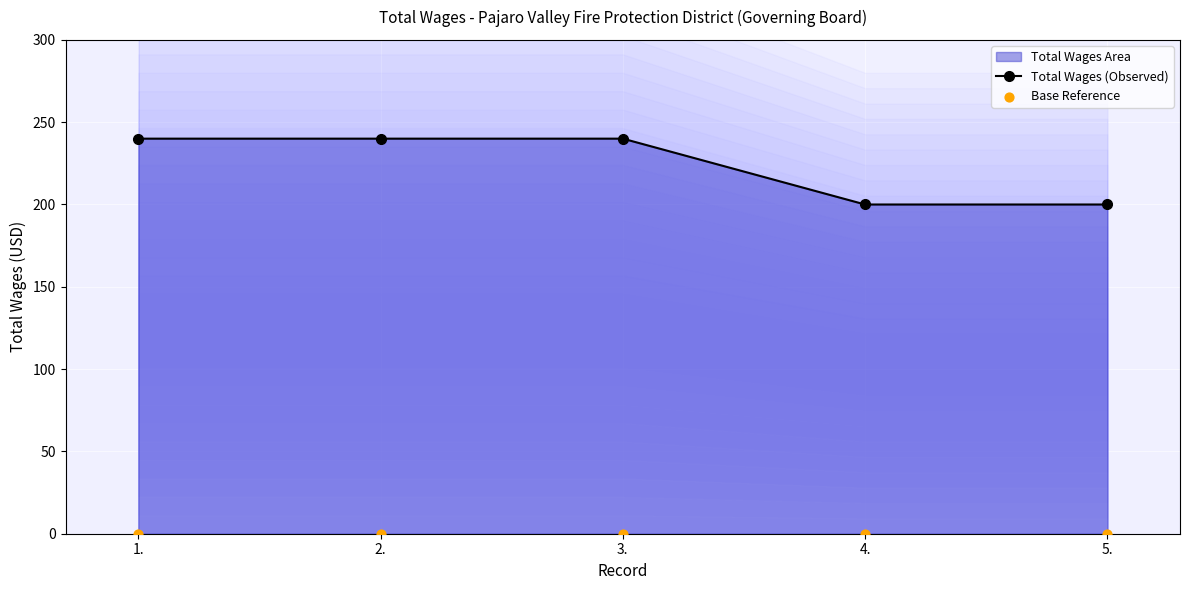

At how many categories does at least one series exceed 71?

5